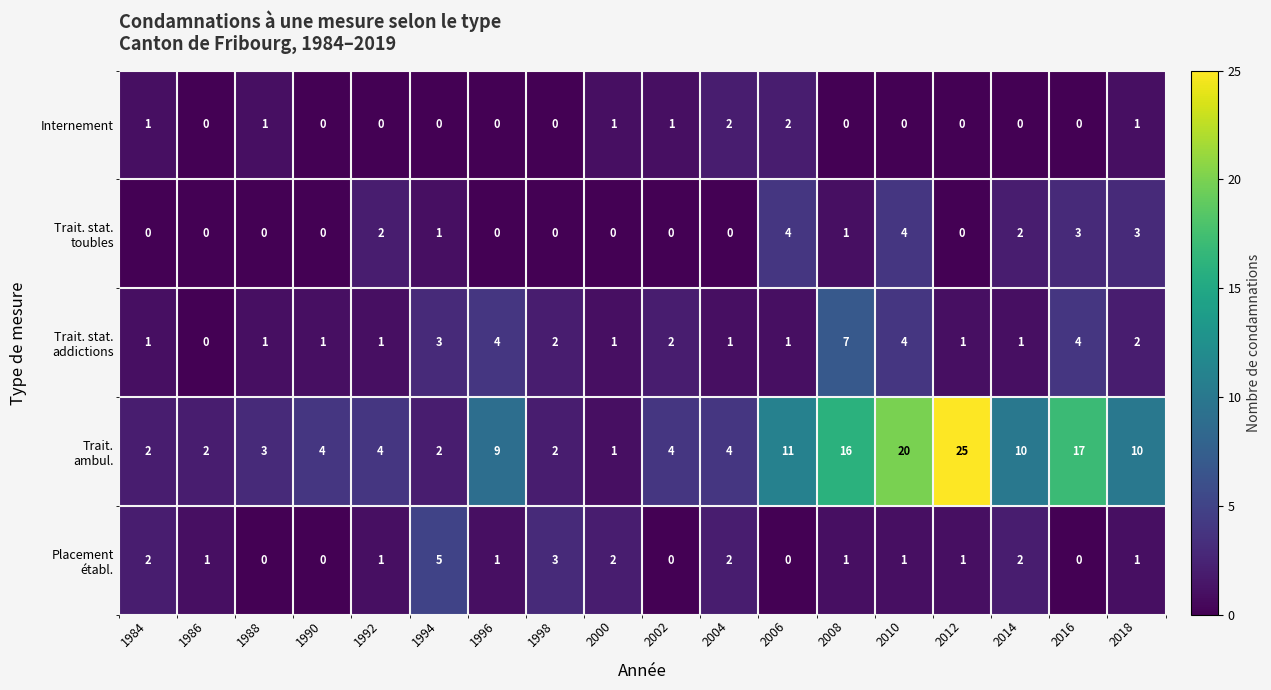

At how many categories does at least one series exceed 19?

2